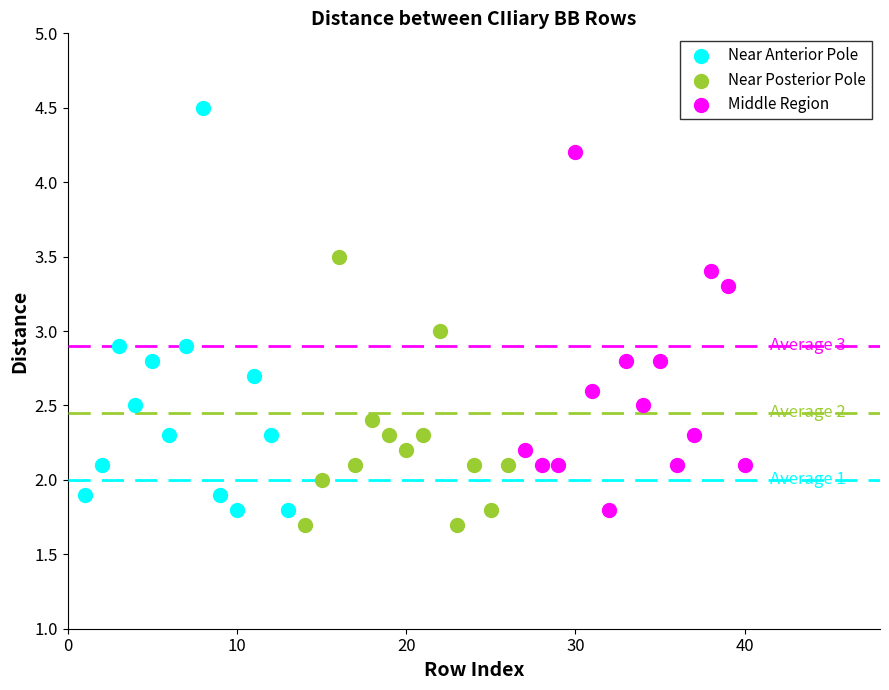

Which series has the widest spread of Y values?

Near Anterior Pole